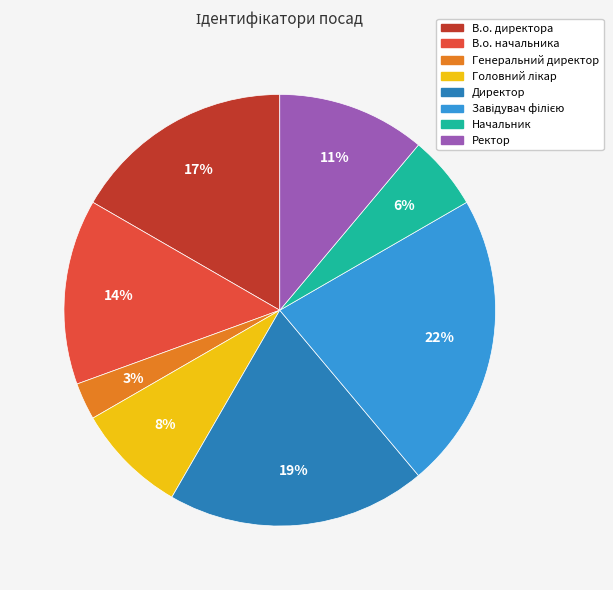

Is the sum of В.о. начальника and Директор greater than half?

No